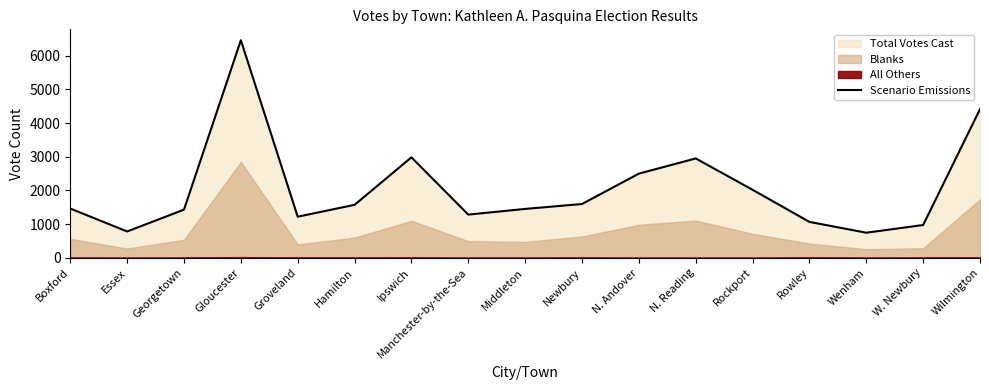

At which label does the data first exceed 1464?

Gloucester